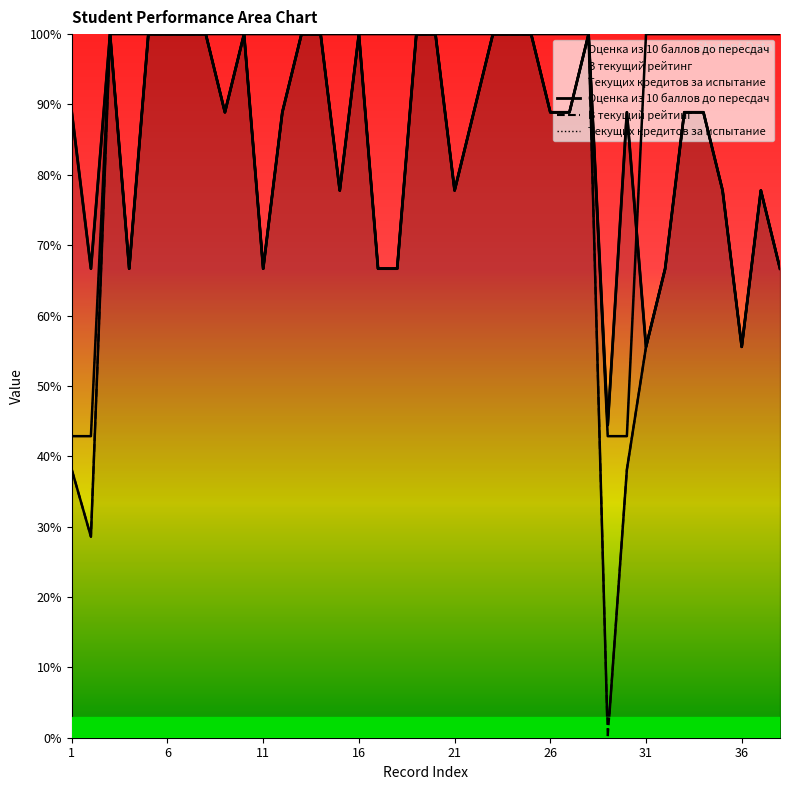

Rank the series by their average value, from lowest to highest.

В текущий рейтинг, Оценка из 10 баллов до пересдач, Текущих кредитов за испытание